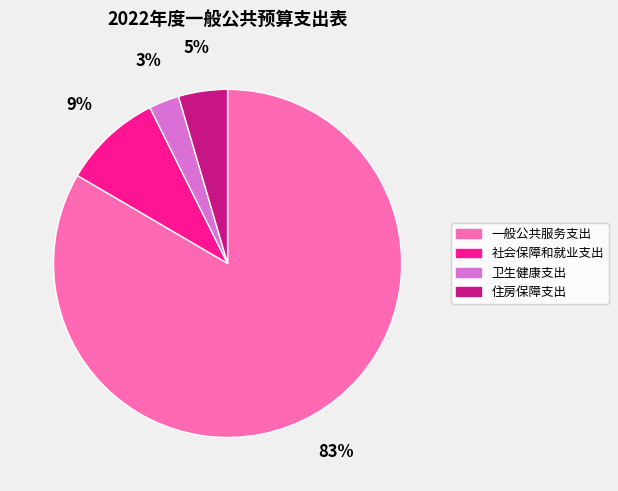

How many slices are in this pie chart?

4